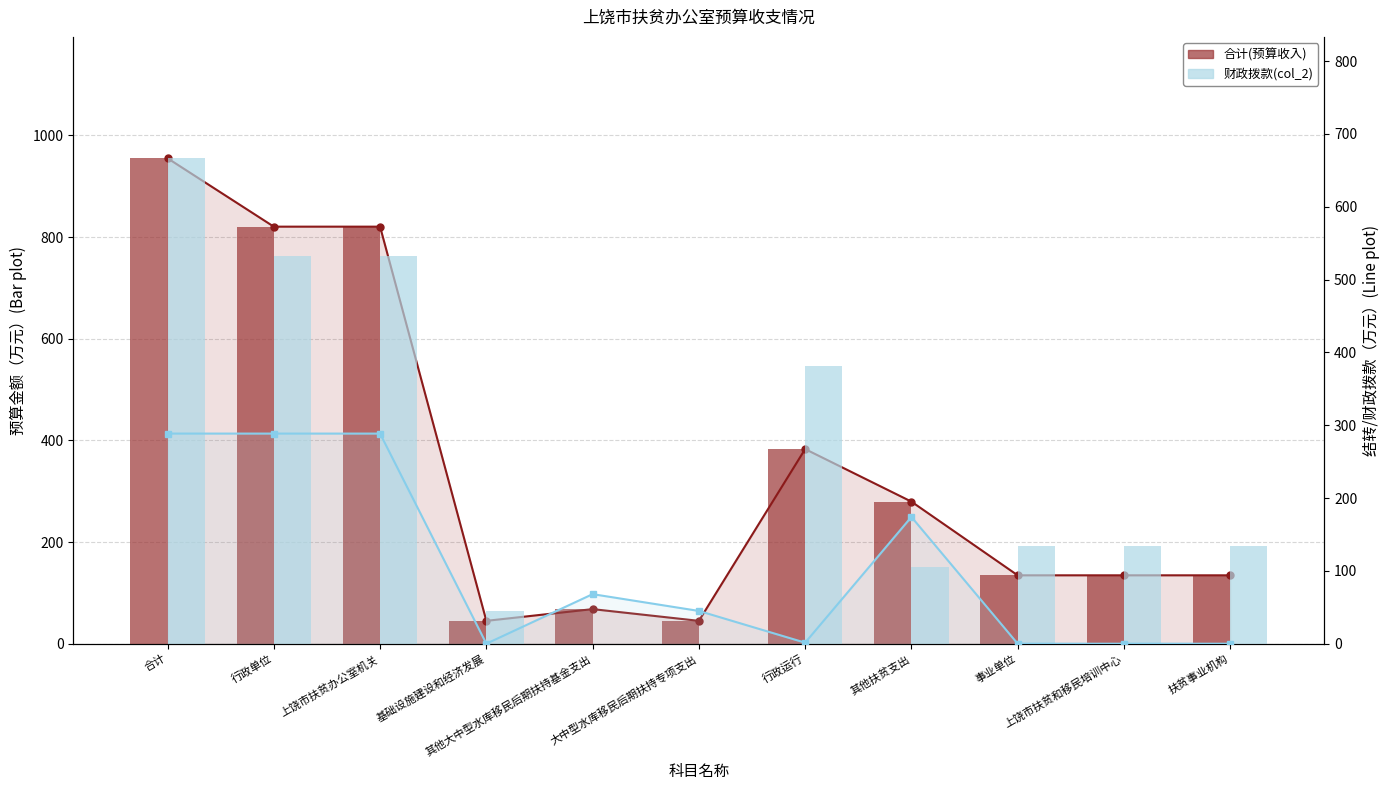

How many values in the 上年结转(col_3) series are below 45?

5